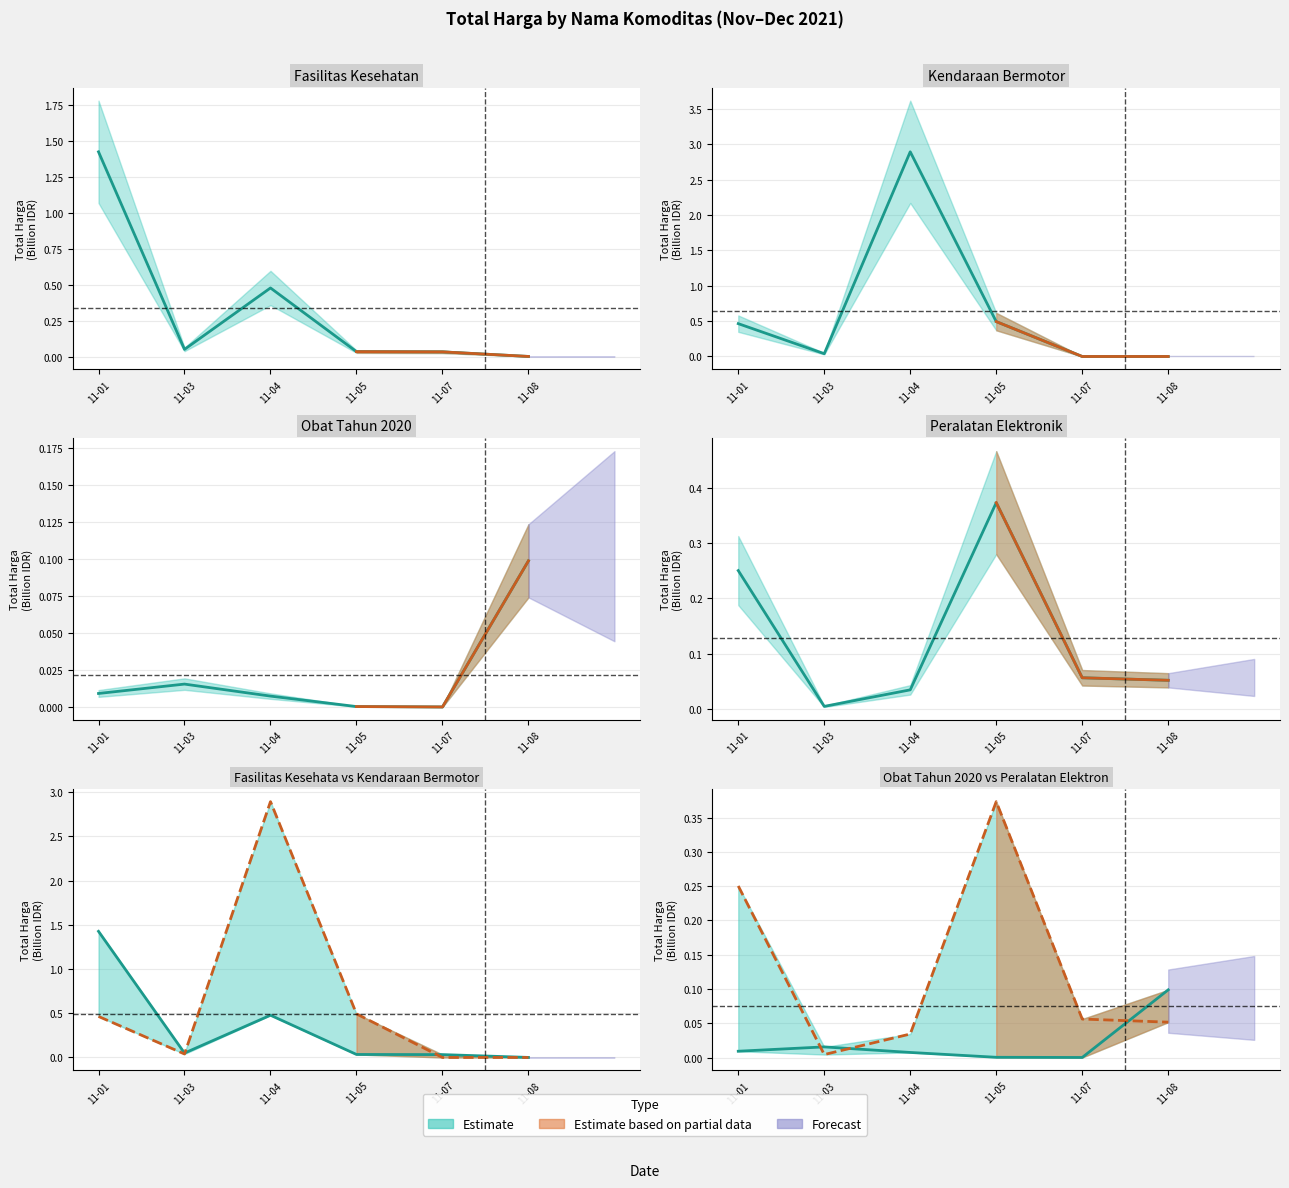

Which label corresponds to the largest value in the chart?

11-04